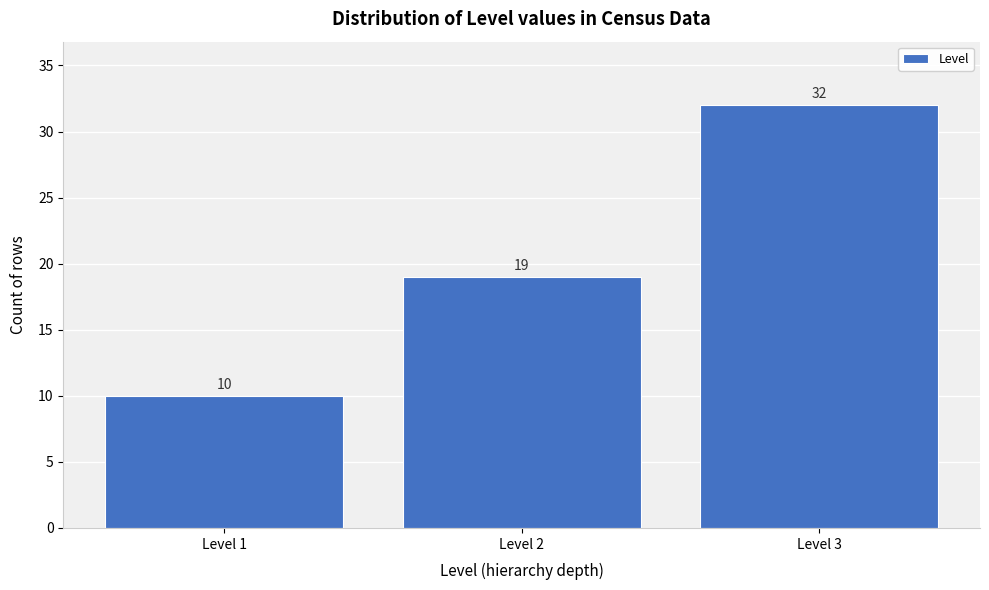

Reading left to right, what are all the values shown in this chart?

Level 1=10	Level 2=19	Level 3=32